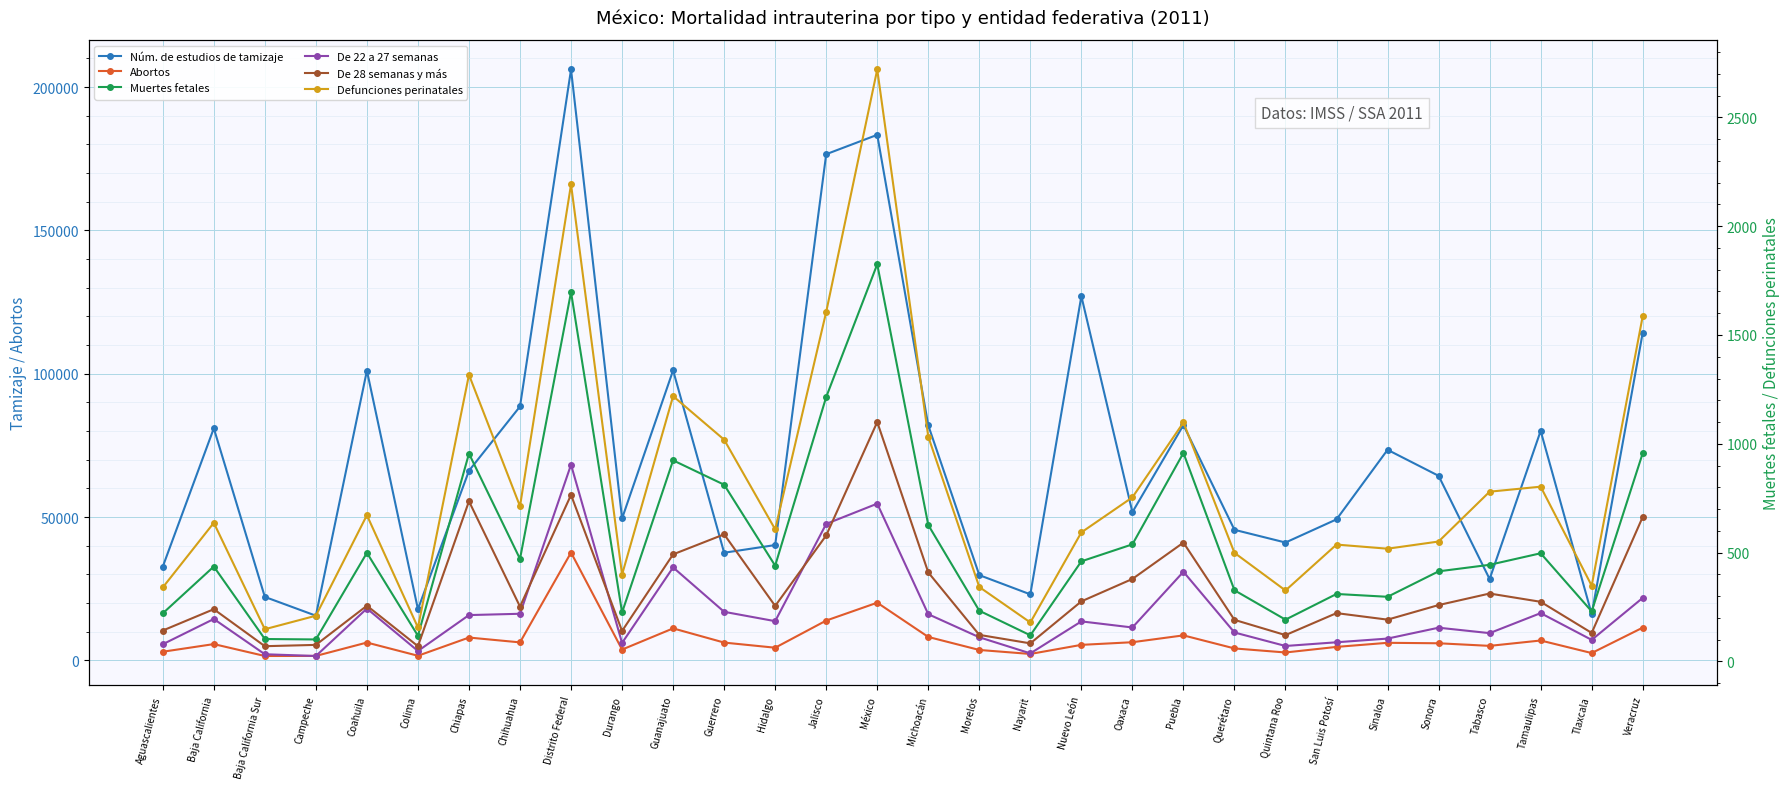

What is the approximate value of Defunciones perinatales at Coahuila, to the nearest 100?

700